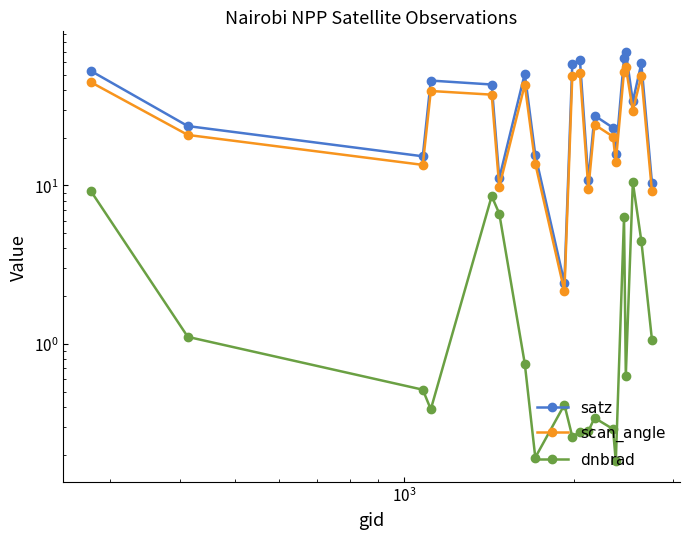

True or false: $\mathrm{satz}$ and $\mathrm{scan\_angle}$ intersect in this chart.

False